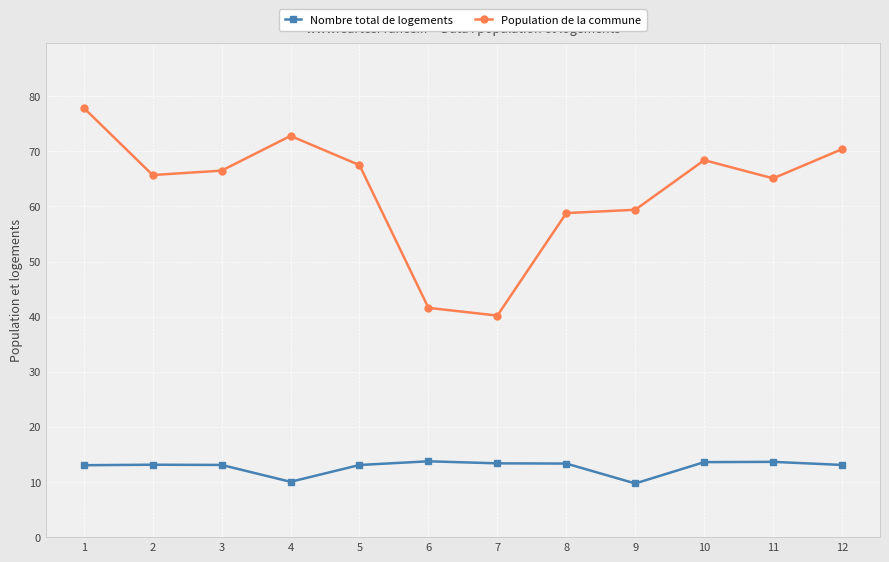

Rank the series by their maximum value, from highest to lowest.

Population de la commune, Nombre total de logements